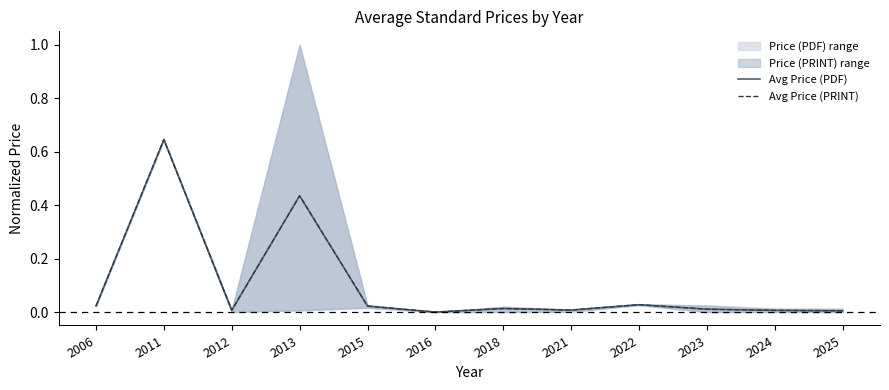

What is the sum of all Avg Price (PRINT) values?

1.2